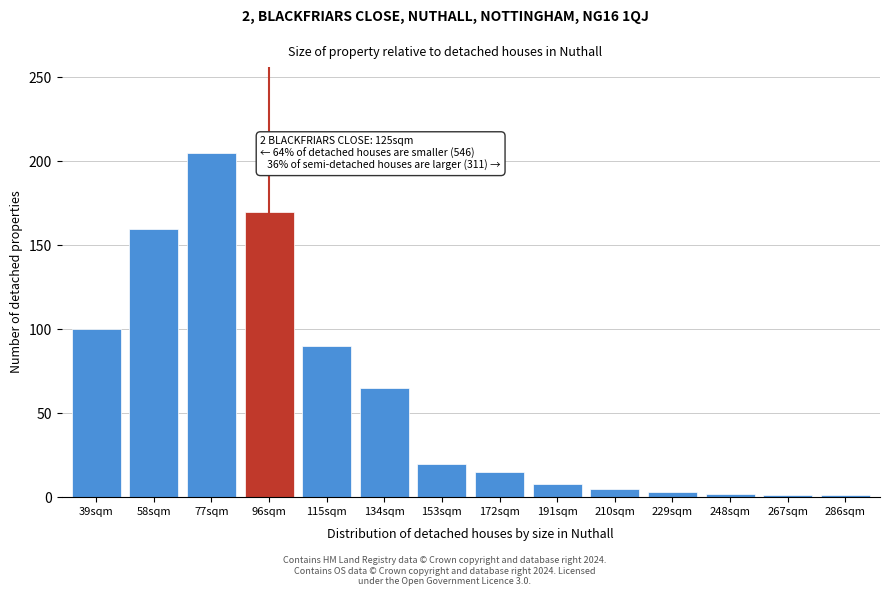

What is the label of the 13th bar from the right?

58sqm